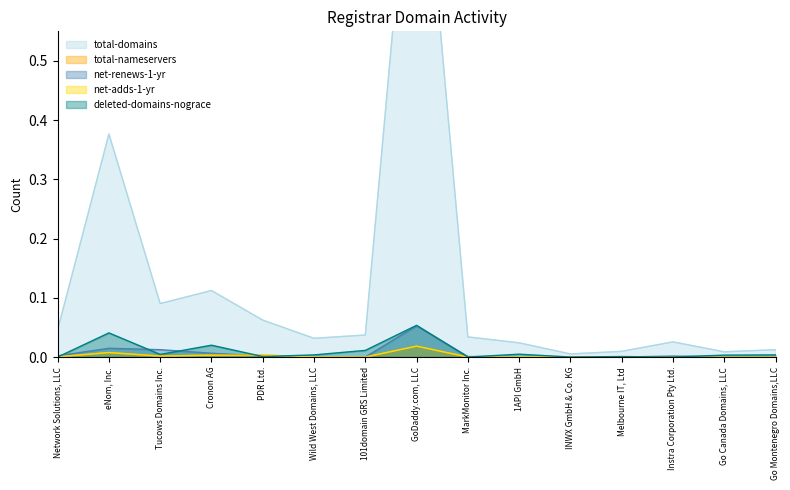

What is the label of the 9th point from the right?

101domain GRS Limited